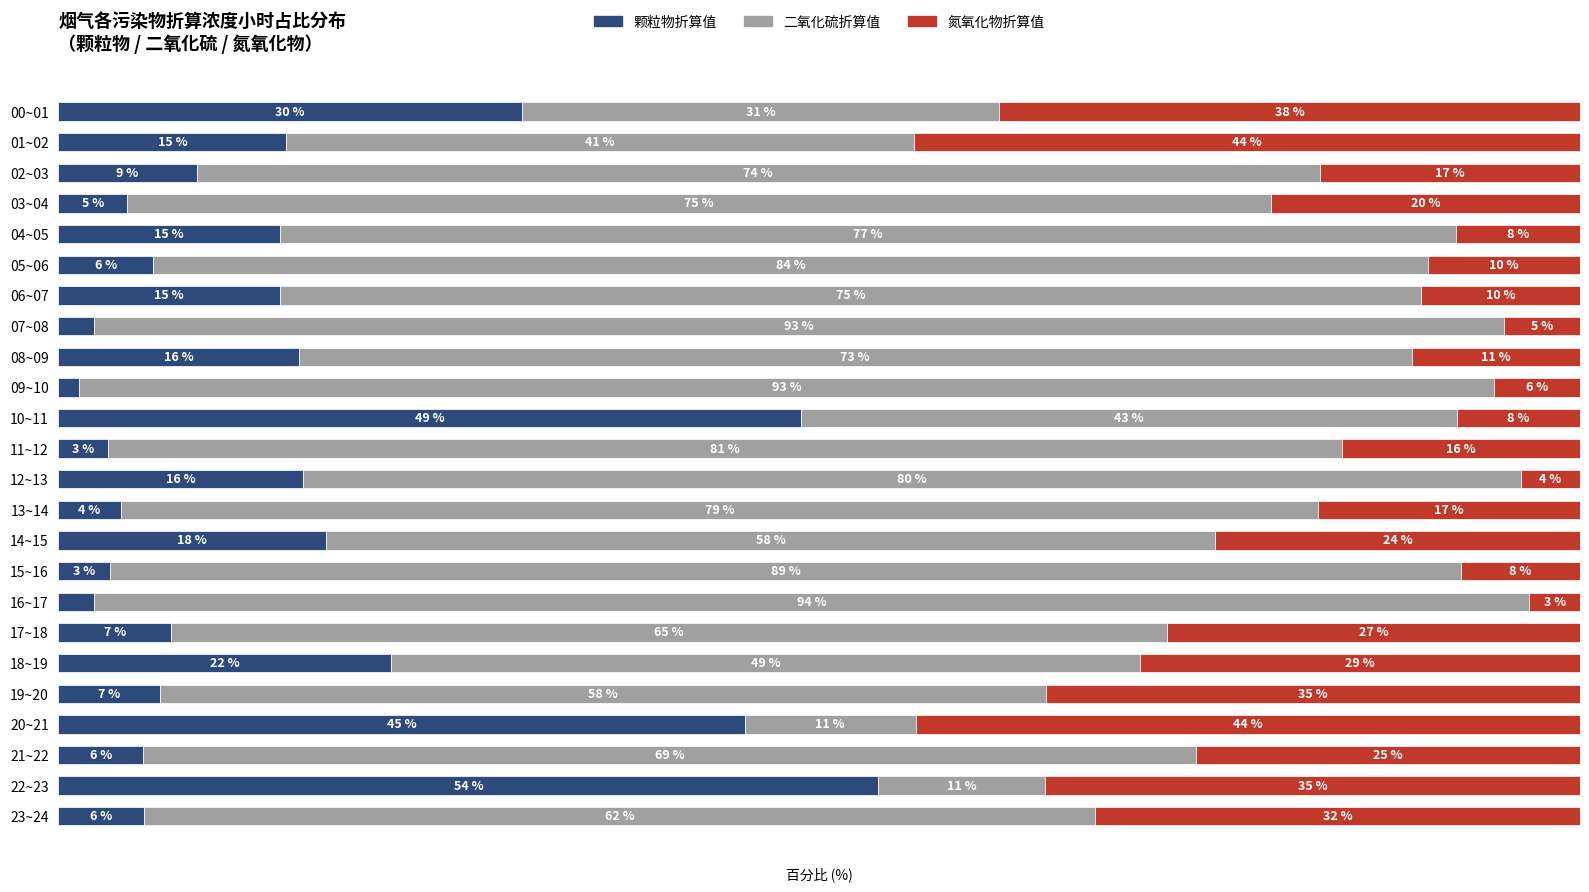

What are all the series names shown in the legend?

颗粒物折算值, 二氧化硫折算值, 氮氧化物折算值